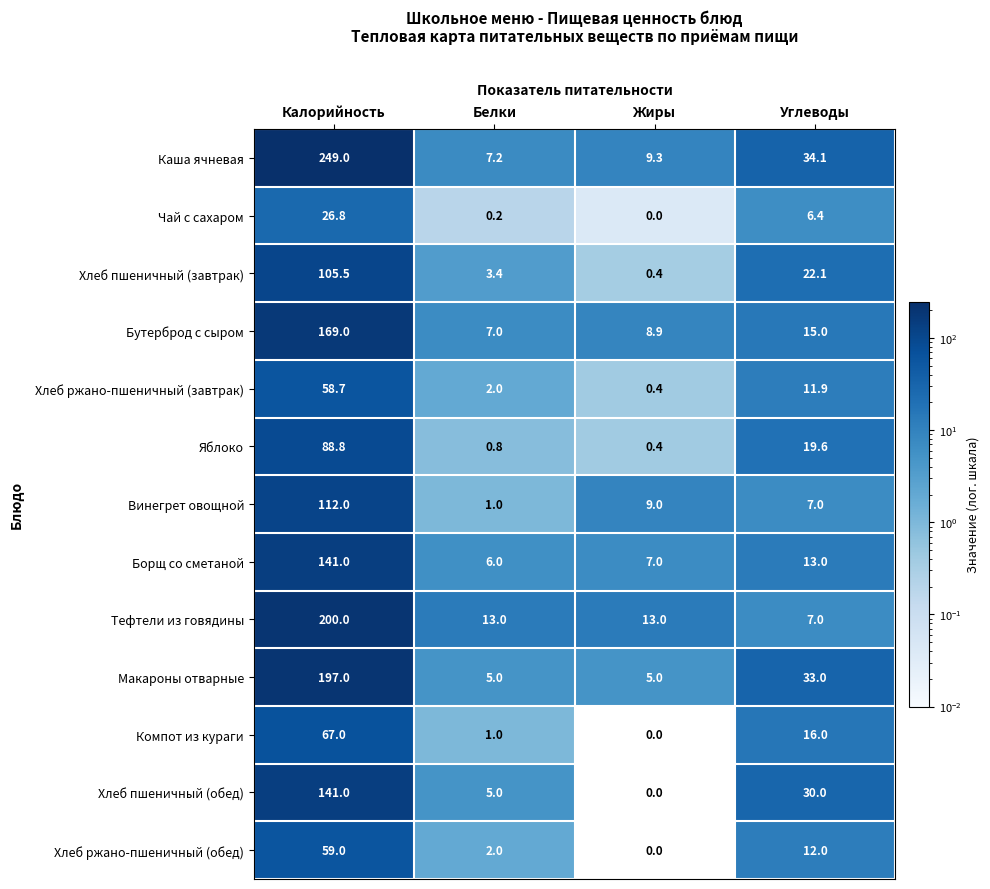

What is the highest value of the Каша ячневая series?

249.0